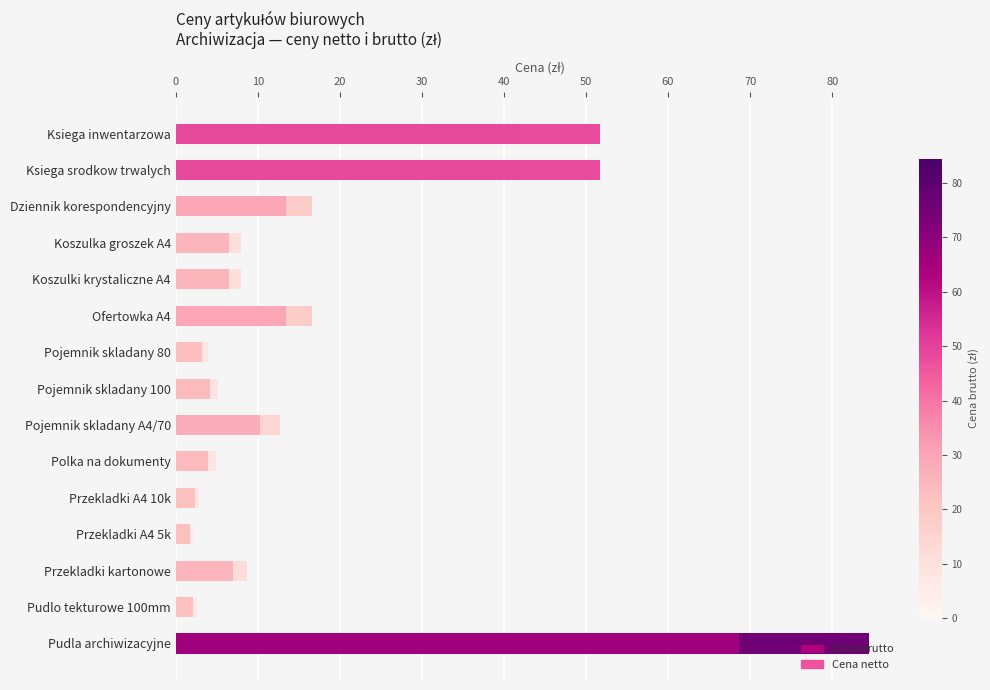

How many groups of bars are there?

15